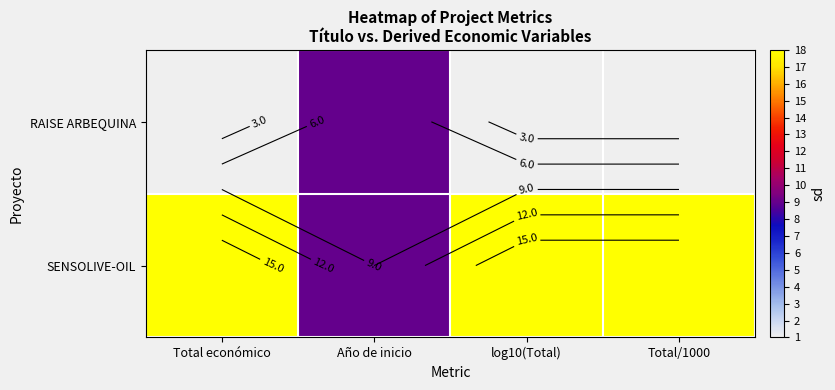

Is the value of RAISE ARBEQUINA at Año de inicio greater than the value of SENSOLIVE-OIL at Total económico?

No